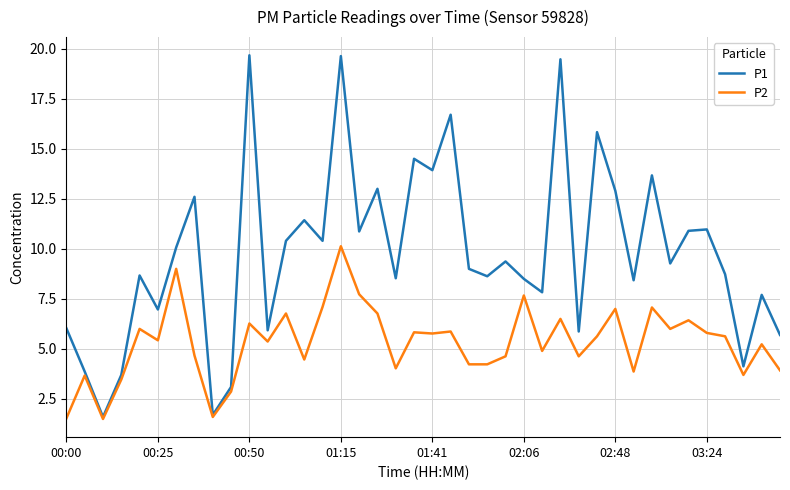

What is the sum of all P2 values?

212.9